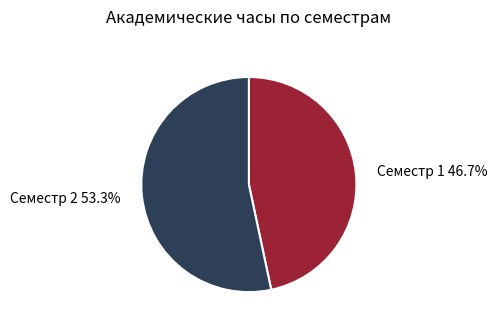

Is there any slice that represents more than half of the pie?

Yes